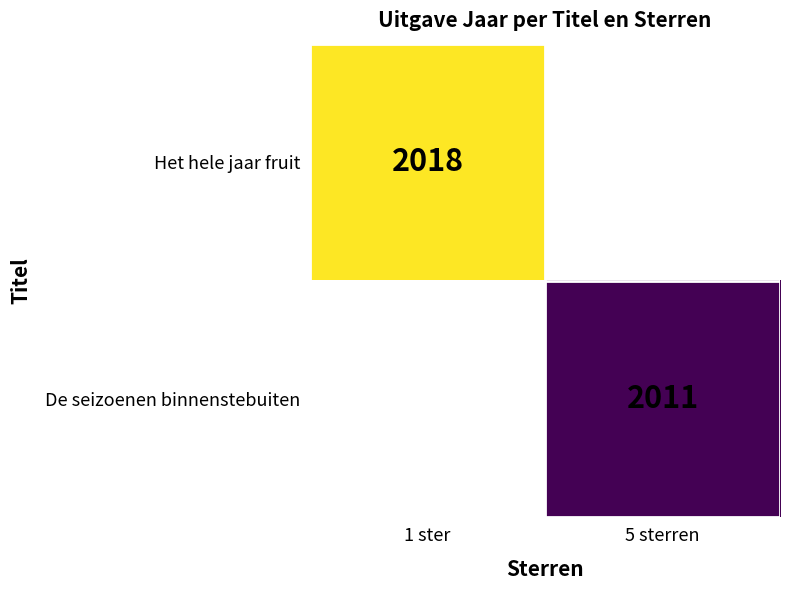

The De seizoenen binnenstebuiten series shows 2011 at 5 sterren. True or false?

True